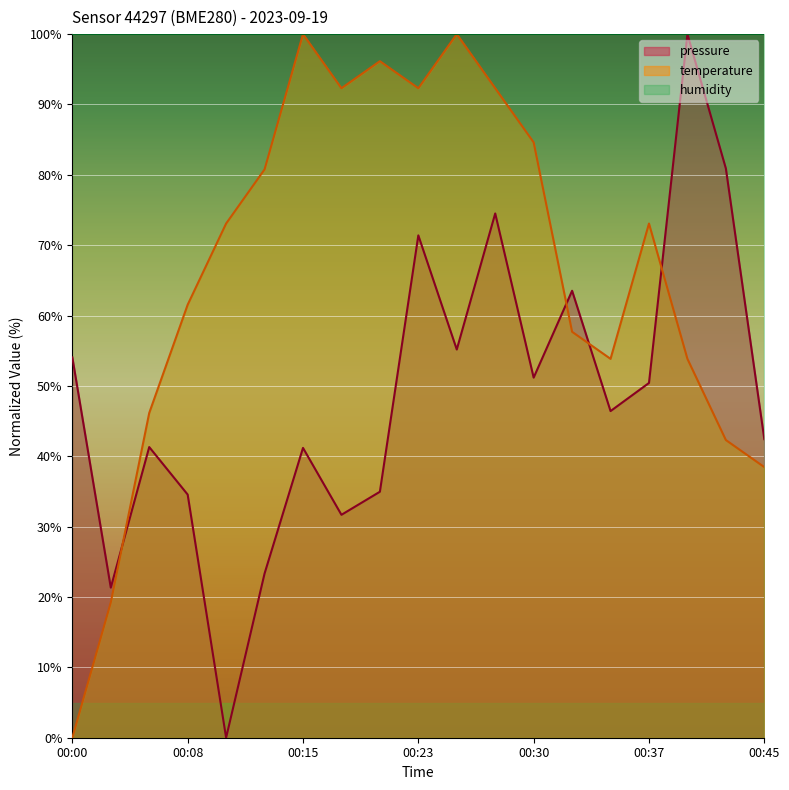

The pressure series shows 55.2 at 00:25. True or false?

True